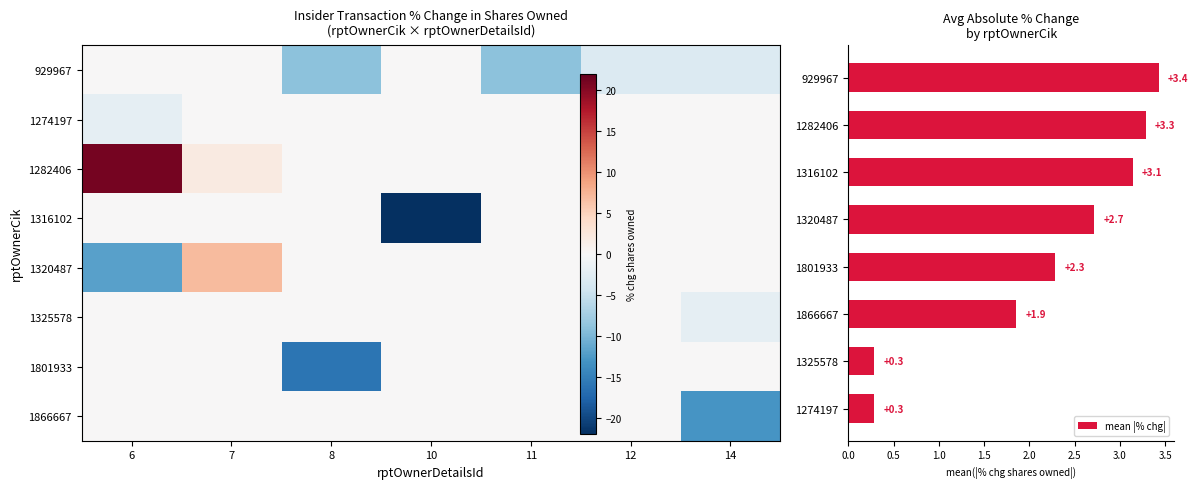

What is the difference between the second highest and second lowest values in the 929967 series?

9